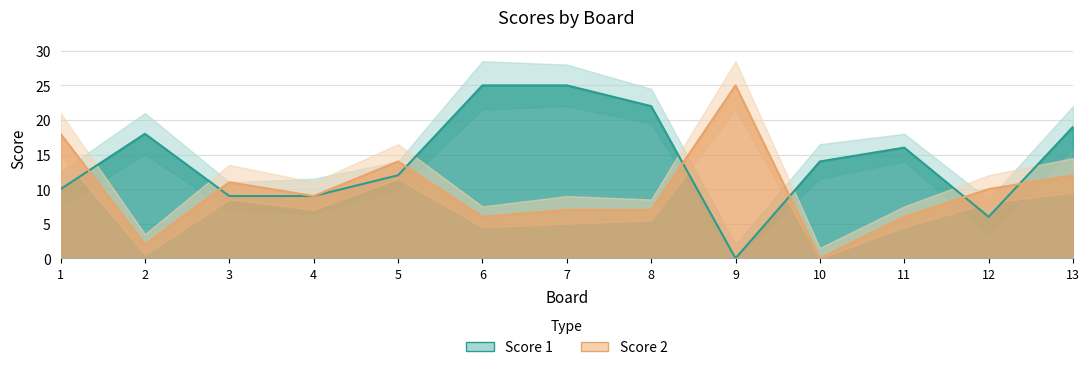

True or false: Score 2 has a value of 10 at 11.

False